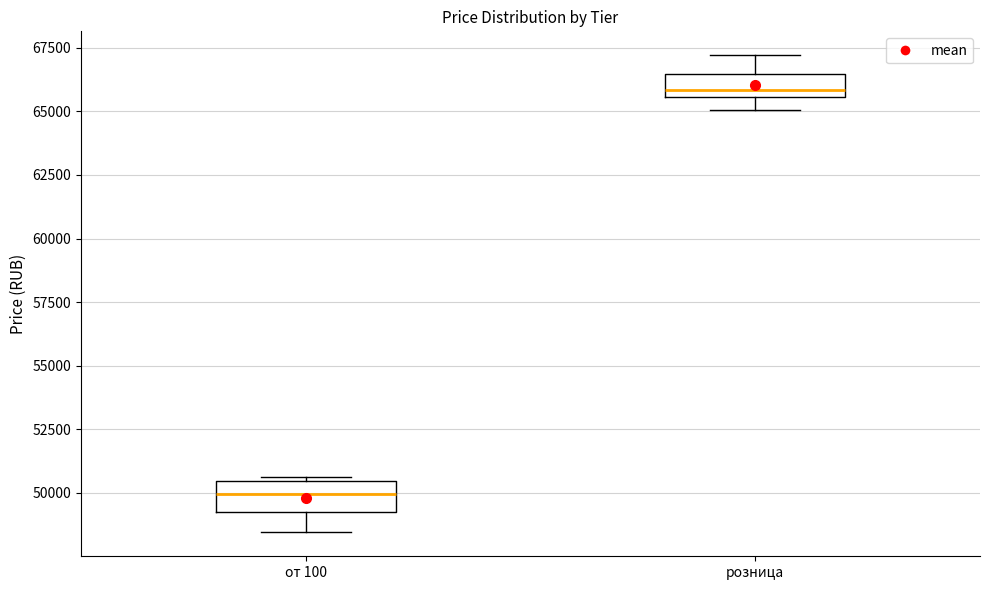

Which box's median line is the lowest?

от 100